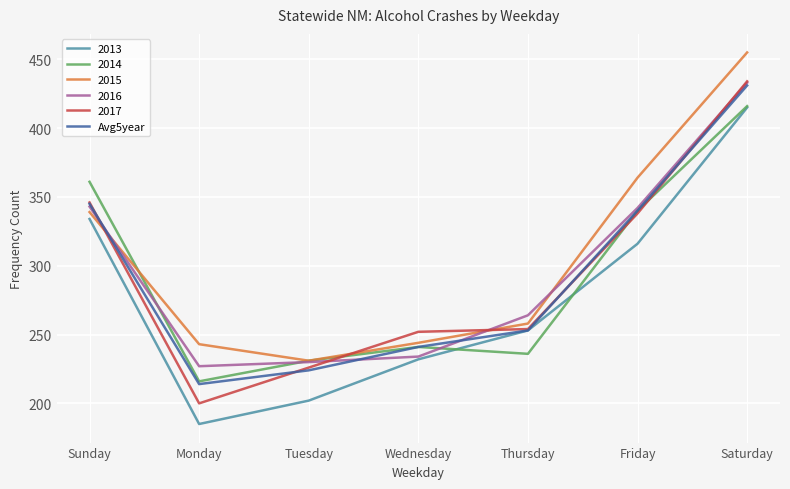

What position from the right is Saturday?

1